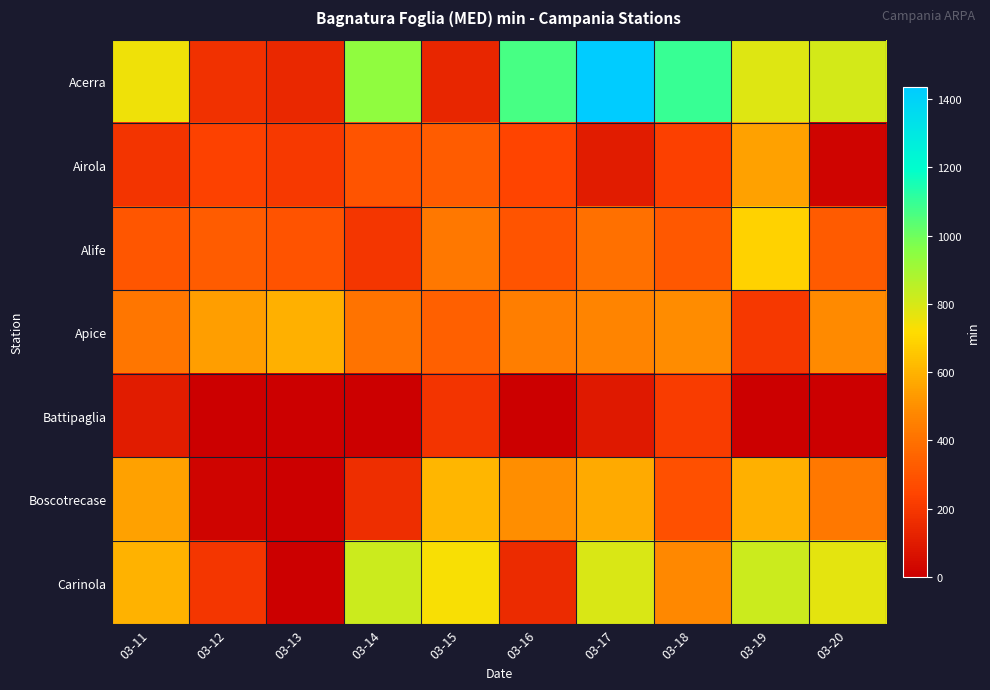

How many distinct data groups are displayed?

7